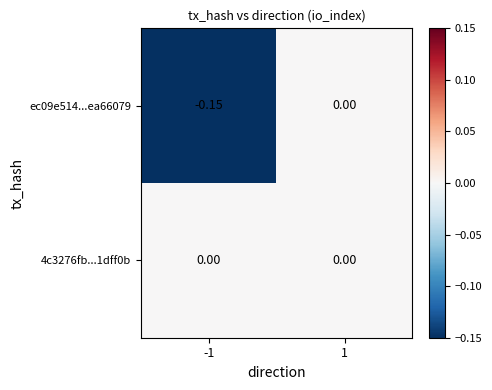

List the series in order of their overall mean, lowest first.

ec09e514...ea66079, 4c3276fb...1dff0b